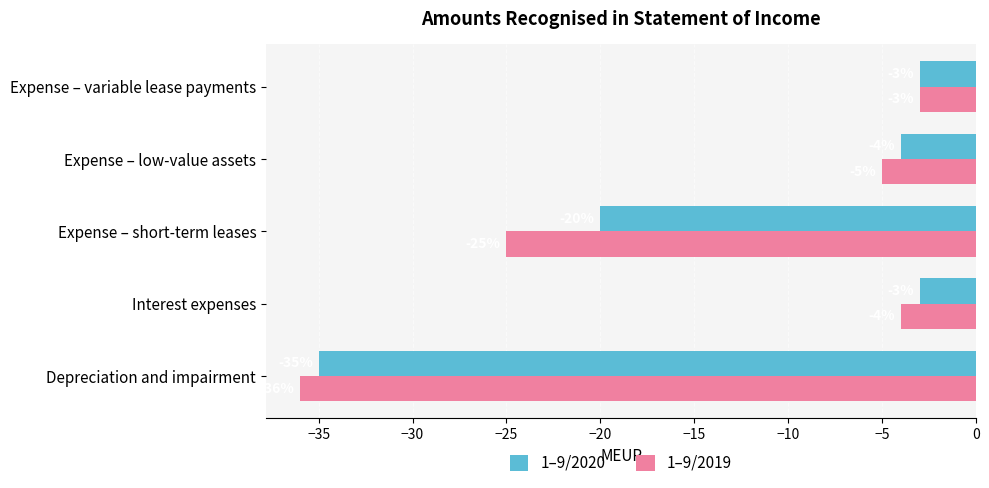

What is the average value of the 1–9/2019 series?

-15